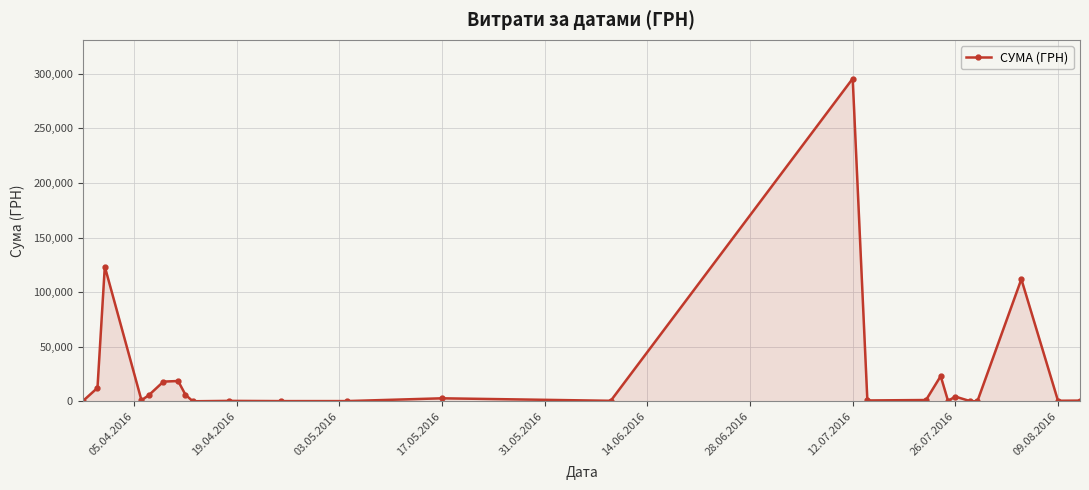

What is the sum of all values?

630977.9